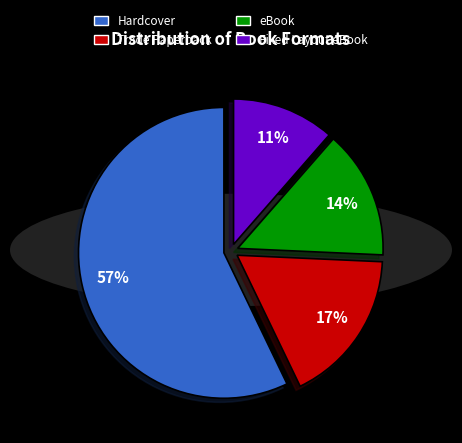

Rank the categories by value from lowest to highest.

Fixed Layout eBook, eBook, Trade Paperback, Hardcover